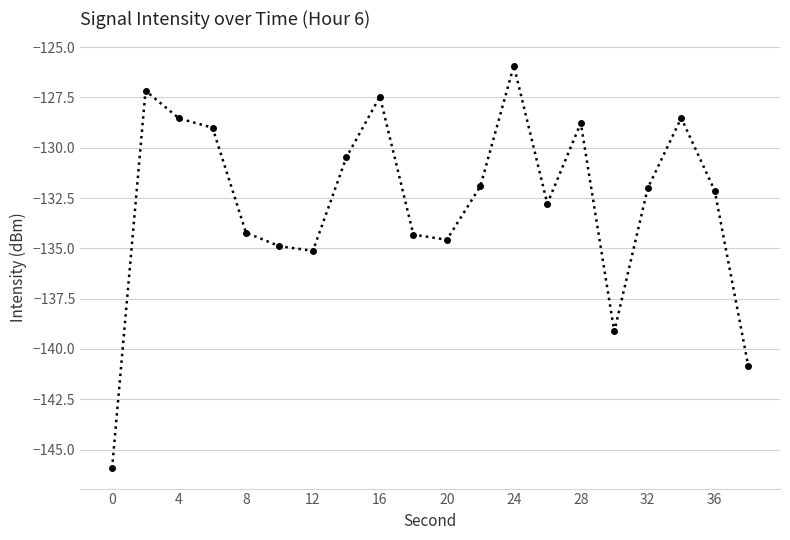

What is the minimum value shown in the chart?

-145.9